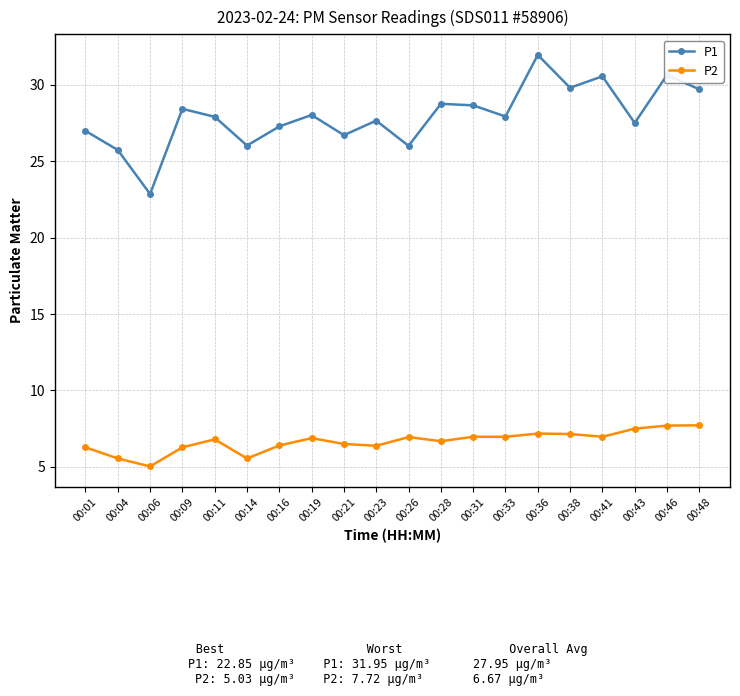

What is the sum of the P2 values at 00:14 and 00:21?

12.1